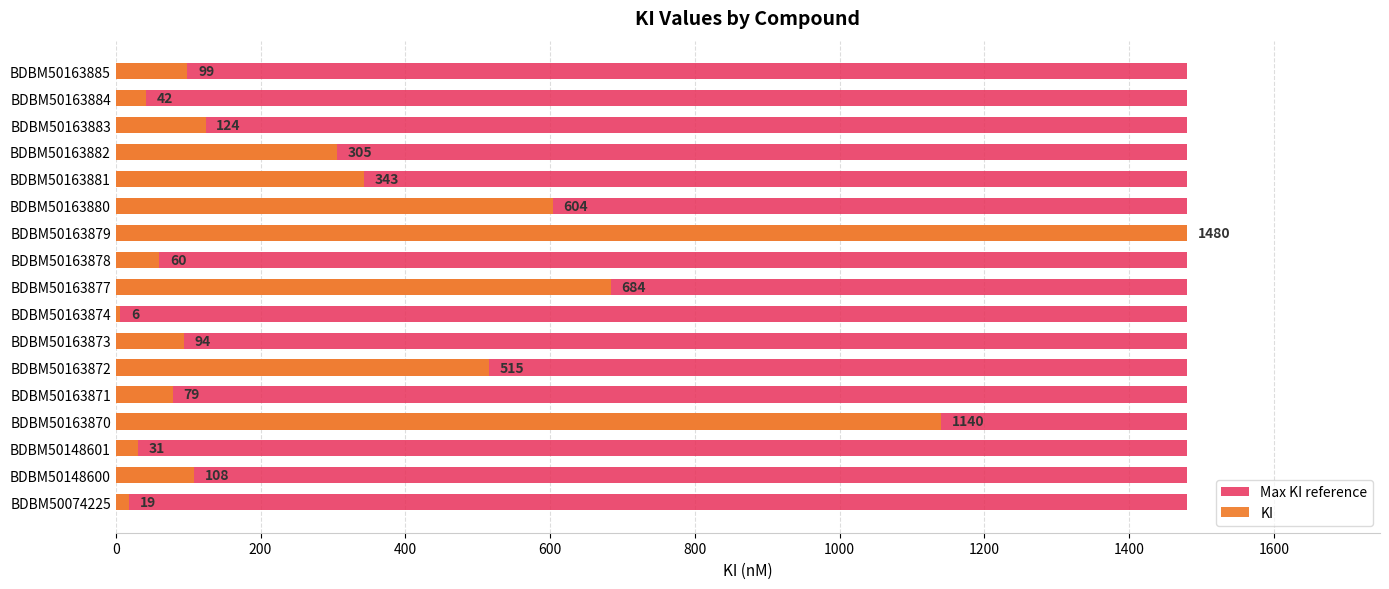

What is the value of the KI bar at the 11th from the left?

1480.0